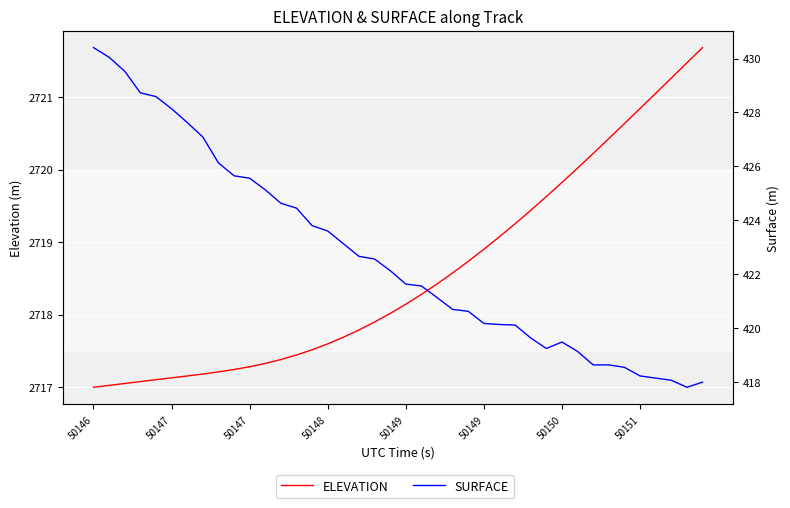

True or false: ELEVATION and SURFACE intersect in this chart.

False